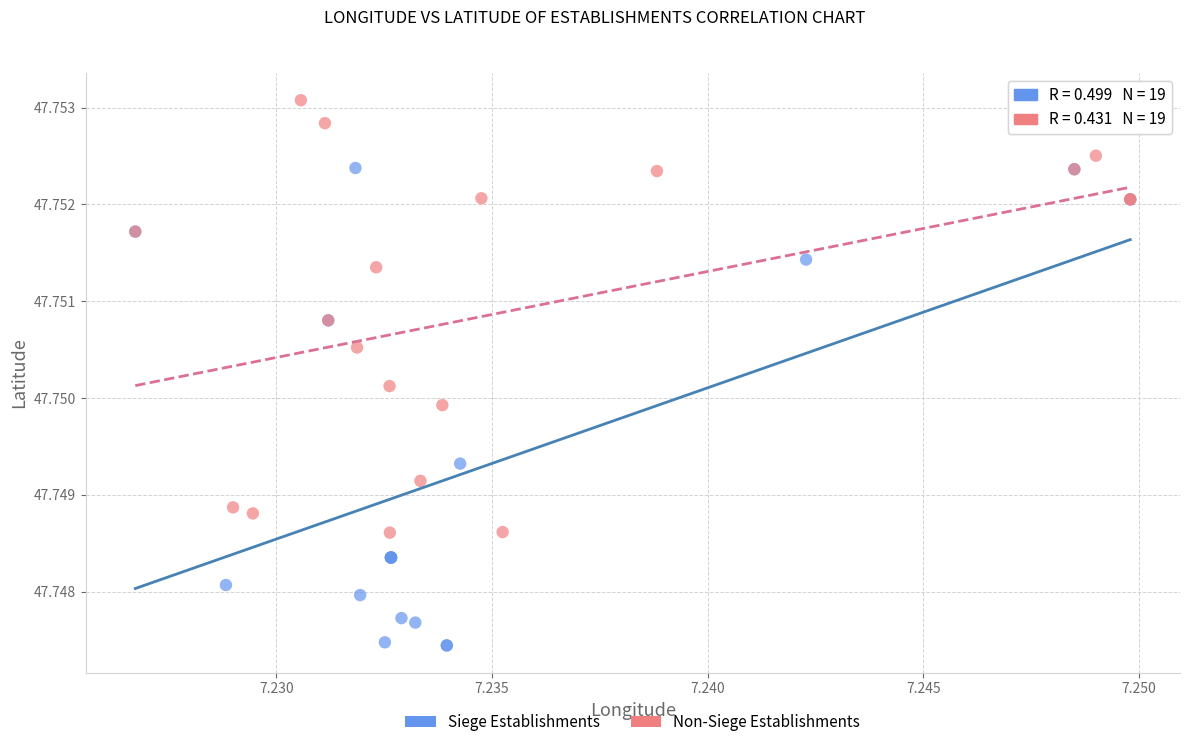

Which series contains the highest Y value?

Non-Siege Establishments